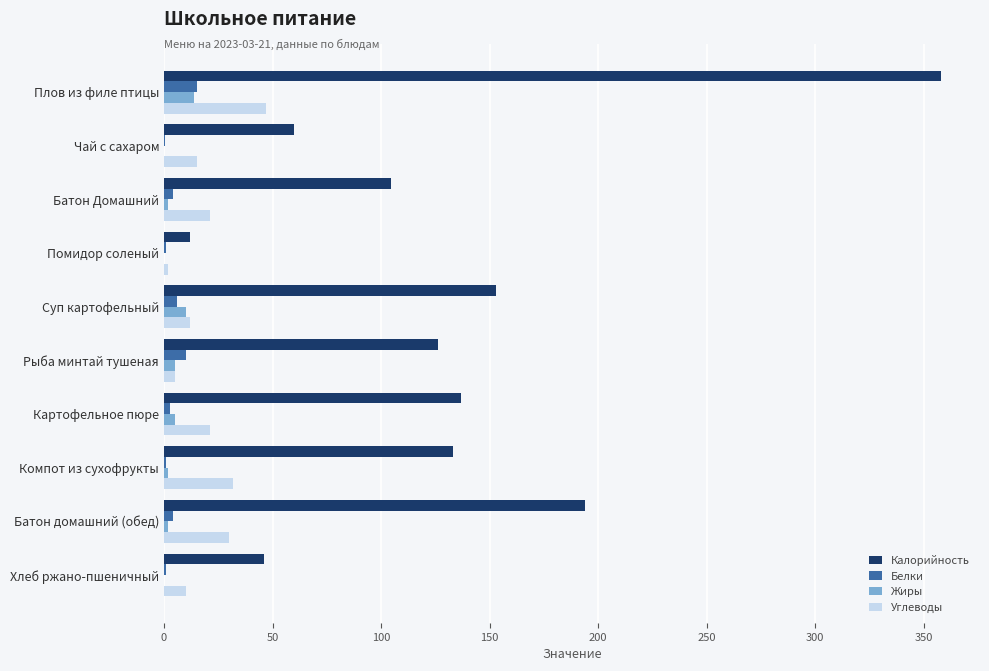

What are all the series names shown in the legend?

Калорийность, Белки, Жиры, Углеводы